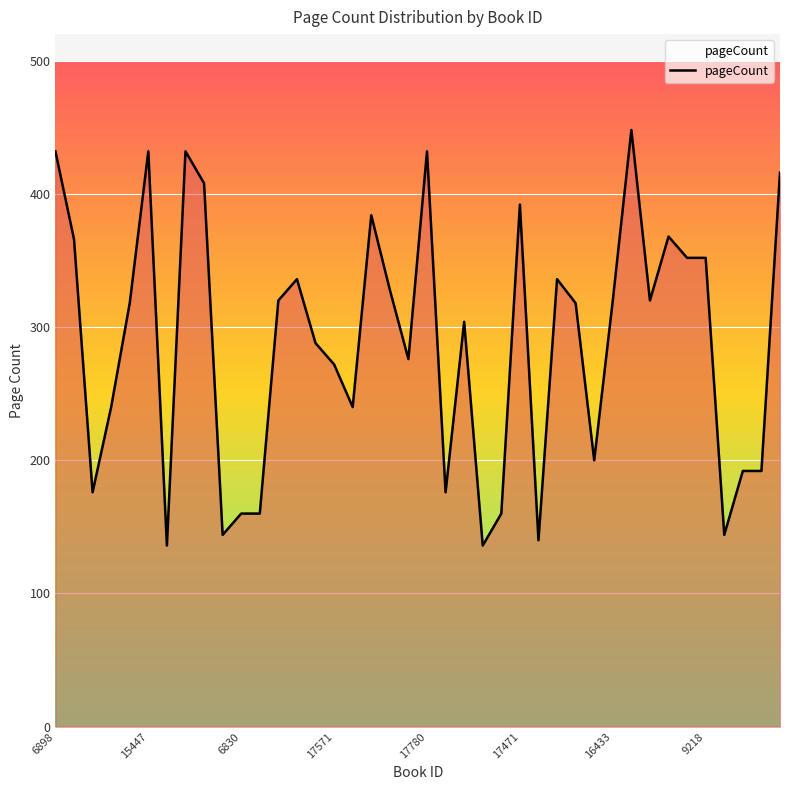

What is the difference between the maximum and minimum values?

312